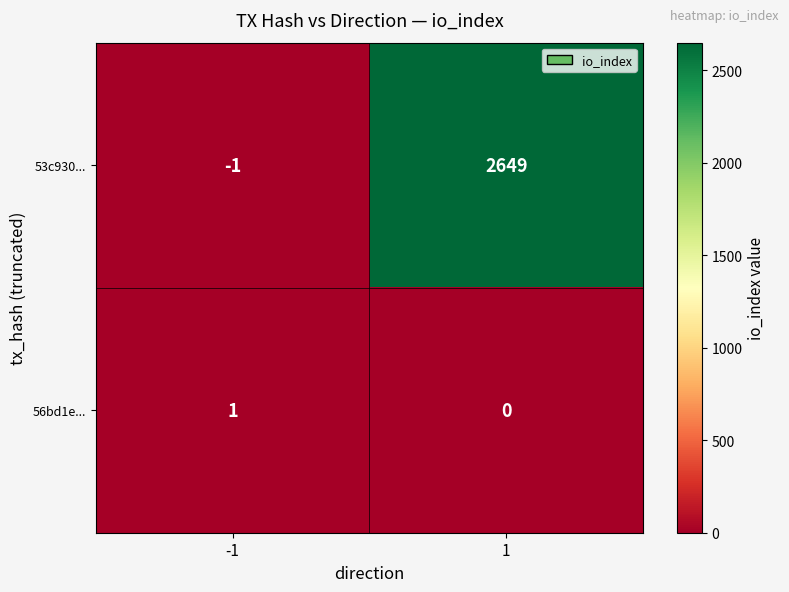

Which label corresponds to the largest value in the chart?

1